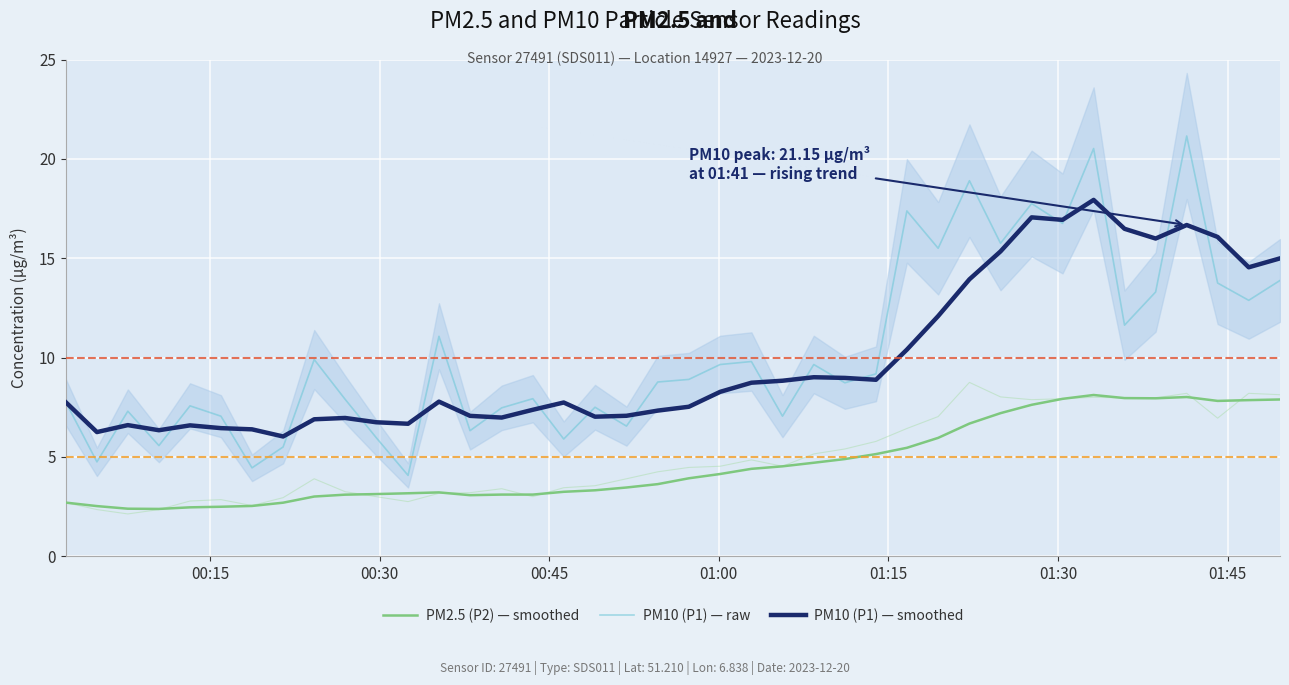

What is the value of the PM10 (P1) — raw point at the 23rd from the left?

9.8